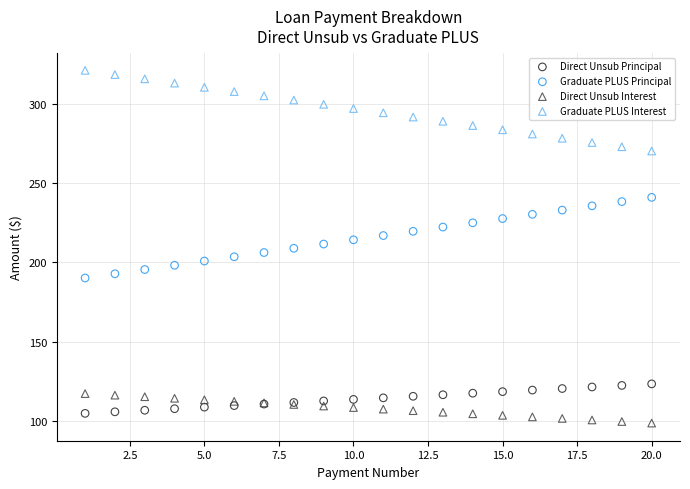

Which series contains the lowest Y value?

Direct Unsub Interest